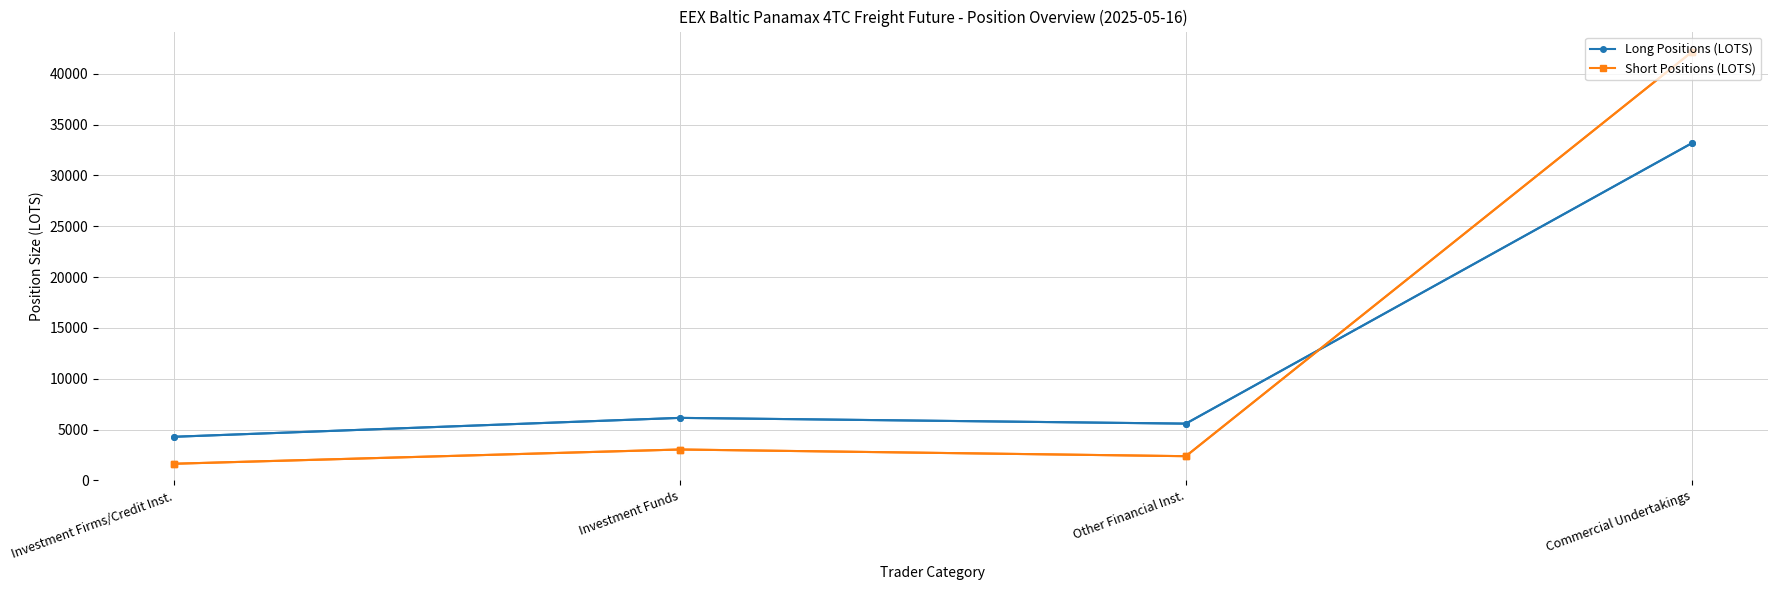

Does the chart have visible grid lines?

Yes